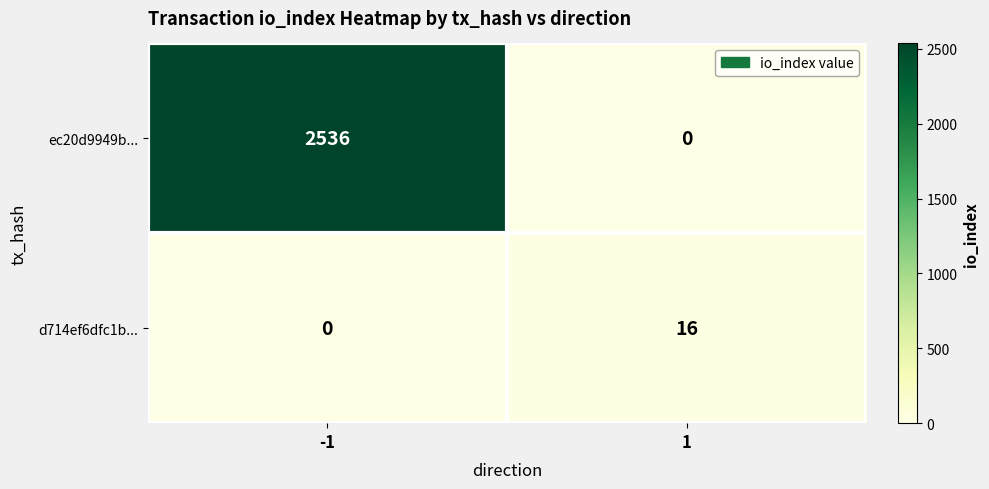

How many data points does each series have?

2